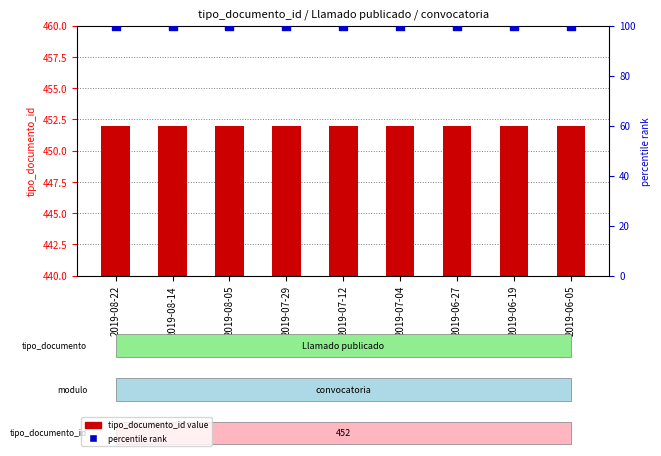

What is the total value across all series at 2019-07-04?

552